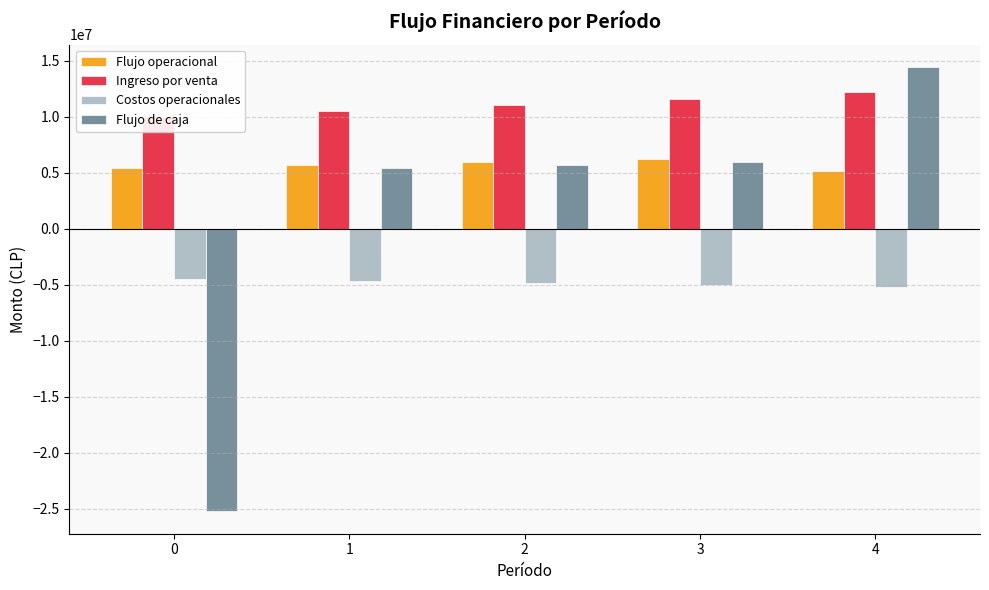

The Flujo operacional series shows 5183656.2 at 4. True or false?

True